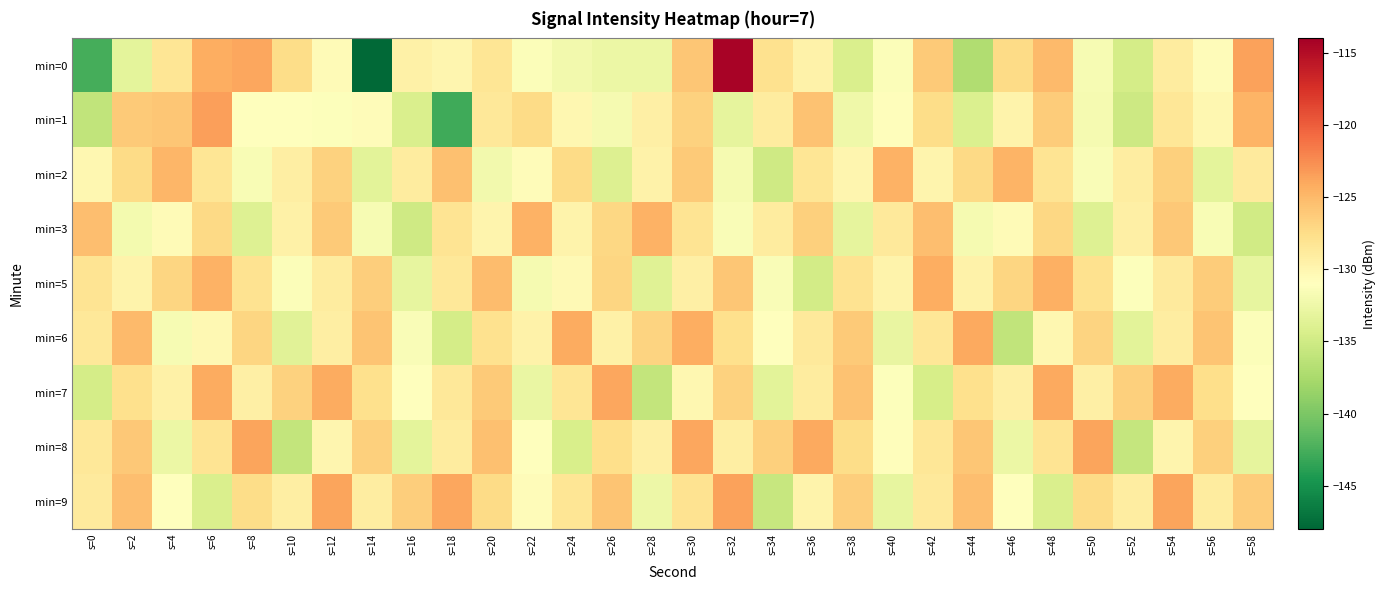

Reading left to right, list all the values displayed in this chart.

min=0: s=0=-142.6	s=2=-133.3	s=4=-128.3	s=6=-124.3	s=8=-123.9	s=10=-127.4	s=12=-130.6	s=14=-147.8	s=16=-129.5	s=18=-130.0	s=20=-128.3	s=22=-131.3	s=24=-132.1	s=26=-132.7	s=28=-132.7	s=30=-125.9	s=32=-114.4	s=34=-127.9	s=36=-129.6	s=38=-134.2	s=40=-131.3	s=42=-126.2	s=44=-137.1	s=46=-127.3	s=48=-125.1	s=50=-131.7	s=52=-134.7	s=54=-129.0	s=56=-130.7	s=58=-123.7
min=1: s=0=-136.0	s=2=-126.1	s=4=-125.9	s=6=-123.5	s=8=-130.9	s=10=-131.0	s=12=-131.2	s=14=-130.7	s=16=-134.2	s=18=-142.9	s=20=-128.5	s=22=-127.3	s=24=-130.1	s=26=-131.8	s=28=-129.4	s=30=-126.7	s=32=-133.2	s=34=-128.9	s=36=-125.6	s=38=-132.4	s=40=-130.8	s=42=-127.5	s=44=-134.1	s=46=-129.7	s=48=-126.3	s=50=-131.9	s=52=-135.2	s=54=-128.4	s=56=-130.2	s=58=-124.7
min=2: s=0=-130.1	s=2=-127.4	s=4=-124.8	s=6=-128.3	s=8=-131.6	s=10=-129.2	s=12=-126.7	s=14=-133.4	s=16=-128.9	s=18=-125.5	s=20=-132.1	s=22=-130.7	s=24=-127.3	s=26=-134.0	s=28=-129.6	s=30=-126.2	s=32=-131.8	s=34=-135.1	s=36=-128.3	s=38=-130.0	s=40=-124.6	s=42=-129.9	s=44=-127.2	s=46=-124.7	s=48=-128.2	s=50=-131.5	s=52=-129.1	s=54=-126.6	s=56=-133.3	s=58=-128.8
min=3: s=0=-125.4	s=2=-132.0	s=4=-130.6	s=6=-127.2	s=8=-133.9	s=10=-129.5	s=12=-126.1	s=14=-131.7	s=16=-135.0	s=18=-128.2	s=20=-129.9	s=22=-124.5	s=24=-129.8	s=26=-127.1	s=28=-124.6	s=30=-128.1	s=32=-131.4	s=34=-129.0	s=36=-126.5	s=38=-133.2	s=40=-128.7	s=42=-125.3	s=44=-131.9	s=46=-130.5	s=48=-127.1	s=50=-133.8	s=52=-129.4	s=54=-126.0	s=56=-131.6	s=58=-134.9
min=5: s=0=-128.1	s=2=-129.8	s=4=-127.0	s=6=-124.5	s=8=-128.0	s=10=-131.3	s=12=-128.9	s=14=-126.4	s=16=-133.1	s=18=-128.6	s=20=-125.2	s=22=-131.8	s=24=-130.4	s=26=-127.0	s=28=-133.7	s=30=-129.3	s=32=-125.9	s=34=-131.5	s=36=-134.8	s=38=-128.0	s=40=-129.7	s=42=-124.3	s=44=-129.6	s=46=-126.9	s=48=-124.4	s=50=-127.9	s=52=-131.2	s=54=-128.8	s=56=-126.3	s=58=-133.0
min=6: s=0=-128.5	s=2=-125.1	s=4=-131.7	s=6=-130.3	s=8=-126.9	s=10=-133.6	s=12=-129.2	s=14=-125.8	s=16=-131.4	s=18=-134.7	s=20=-127.9	s=22=-129.6	s=24=-124.2	s=26=-129.5	s=28=-126.8	s=30=-124.3	s=32=-127.8	s=34=-131.1	s=36=-128.7	s=38=-126.2	s=40=-132.9	s=42=-128.4	s=44=-124.0	s=46=-136.0	s=48=-130.2	s=50=-126.8	s=52=-133.5	s=54=-129.1	s=56=-125.7	s=58=-131.3
min=7: s=0=-134.6	s=2=-127.8	s=4=-129.5	s=6=-124.1	s=8=-129.4	s=10=-126.7	s=12=-124.2	s=14=-127.7	s=16=-131.0	s=18=-128.6	s=20=-126.1	s=22=-132.8	s=24=-128.3	s=26=-123.9	s=28=-135.9	s=30=-130.1	s=32=-126.7	s=34=-133.4	s=36=-129.0	s=38=-125.6	s=40=-131.2	s=42=-134.5	s=44=-127.7	s=46=-129.4	s=48=-124.0	s=50=-129.3	s=52=-126.6	s=54=-124.1	s=56=-127.6	s=58=-130.9
min=8: s=0=-128.5	s=2=-126.0	s=4=-132.7	s=6=-128.2	s=8=-123.8	s=10=-135.8	s=12=-130.0	s=14=-126.6	s=16=-133.3	s=18=-128.9	s=20=-125.5	s=22=-131.1	s=24=-134.4	s=26=-127.6	s=28=-129.3	s=30=-123.9	s=32=-129.2	s=34=-126.5	s=36=-124.0	s=38=-127.5	s=40=-130.8	s=42=-128.4	s=44=-125.9	s=46=-132.6	s=48=-128.1	s=50=-123.7	s=52=-135.7	s=54=-129.9	s=56=-126.5	s=58=-133.2
min=9: s=0=-128.8	s=2=-125.4	s=4=-131.0	s=6=-134.3	s=8=-127.5	s=10=-129.2	s=12=-123.8	s=14=-129.1	s=16=-126.4	s=18=-123.9	s=20=-127.4	s=22=-130.7	s=24=-128.3	s=26=-125.8	s=28=-132.5	s=30=-128.0	s=32=-123.6	s=34=-135.6	s=36=-129.8	s=38=-126.4	s=40=-133.1	s=42=-128.7	s=44=-125.3	s=46=-130.9	s=48=-134.2	s=50=-127.4	s=52=-129.1	s=54=-123.7	s=56=-129.0	s=58=-126.3